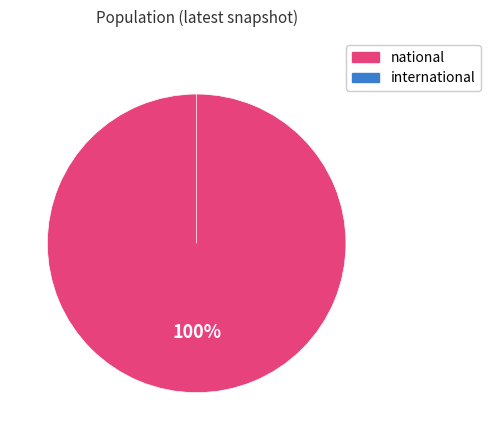

The national slice represents 87% of the pie. True or false?

False